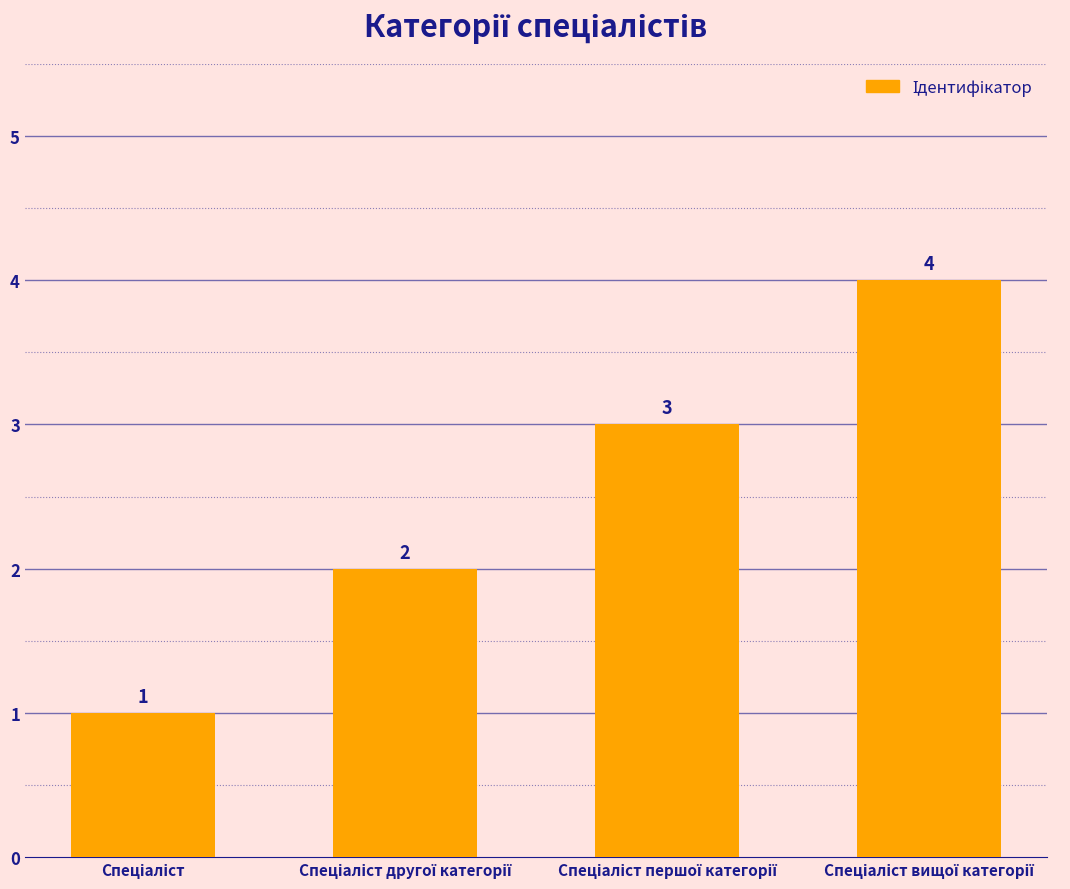

What is the value of the 1st bar from the left?

1